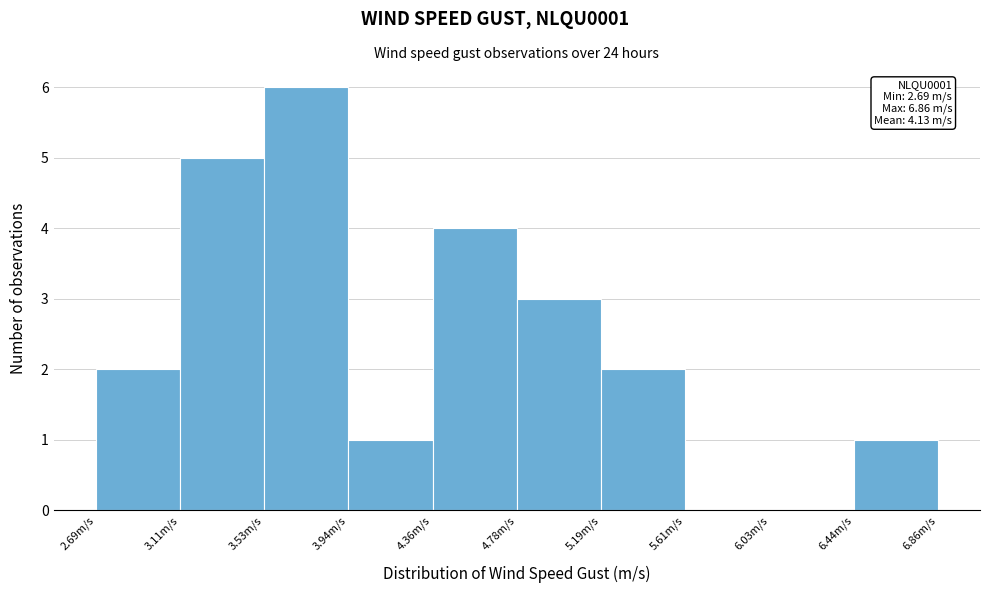

Over which range of the x-axis is the bar tallest?

3.55 to 3.95